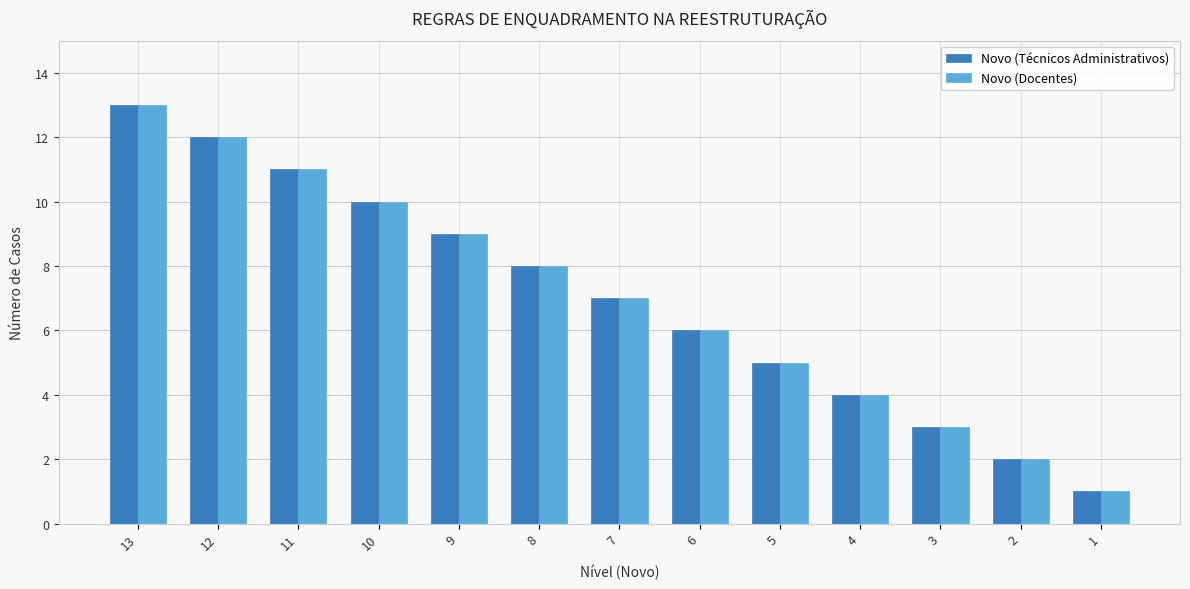

What is the difference between the second highest and minimum values in the Novo (Técnicos Administrativos) series?

11